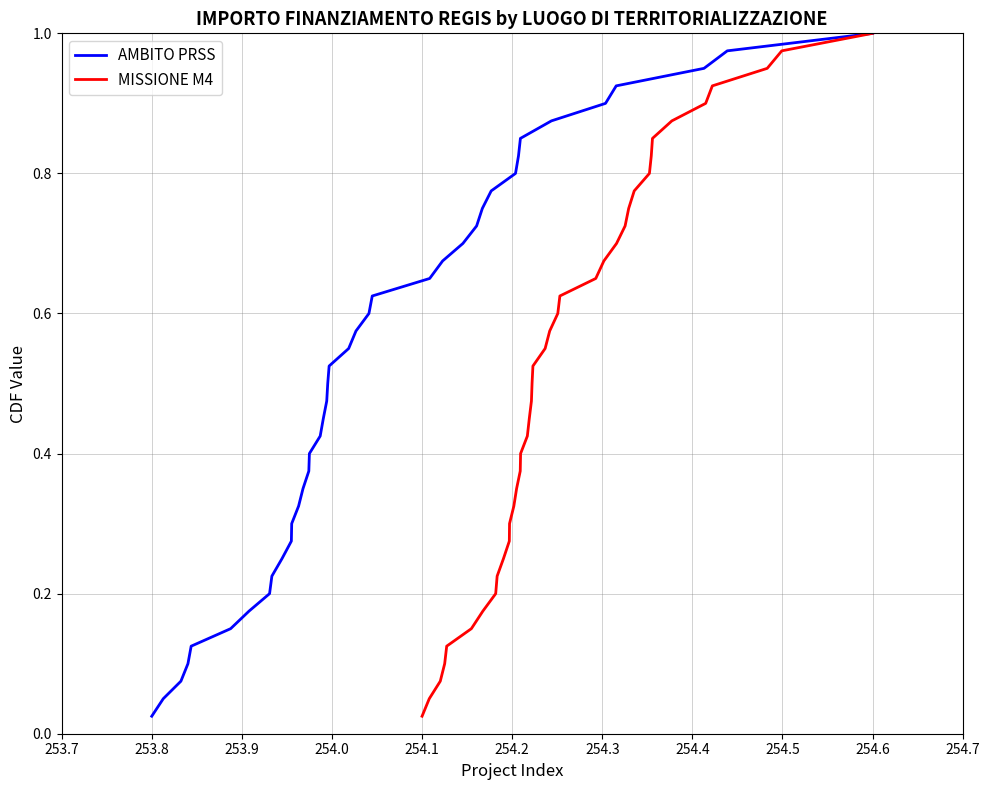

Which category has the lowest value in the AMBITO PRSS series?

253.8